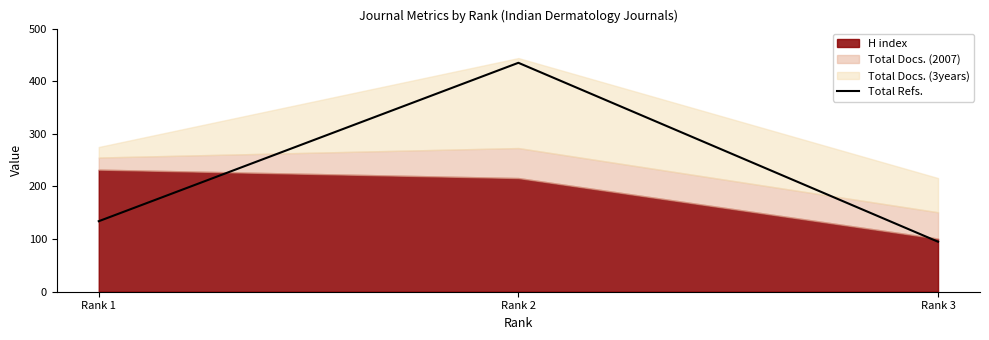

What is the value of the 2nd point from the left?

435